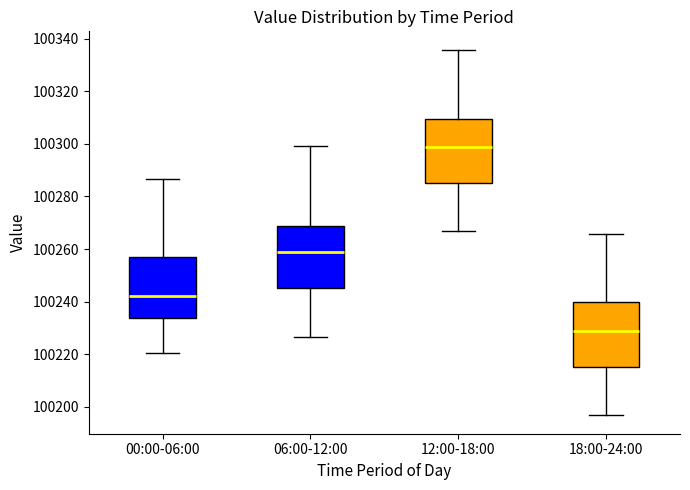

Where is the lower edge of the box for 18:00-24:00 on the y-axis? The values are not printed on the chart, so give them approximately, as read against the axis.

100216